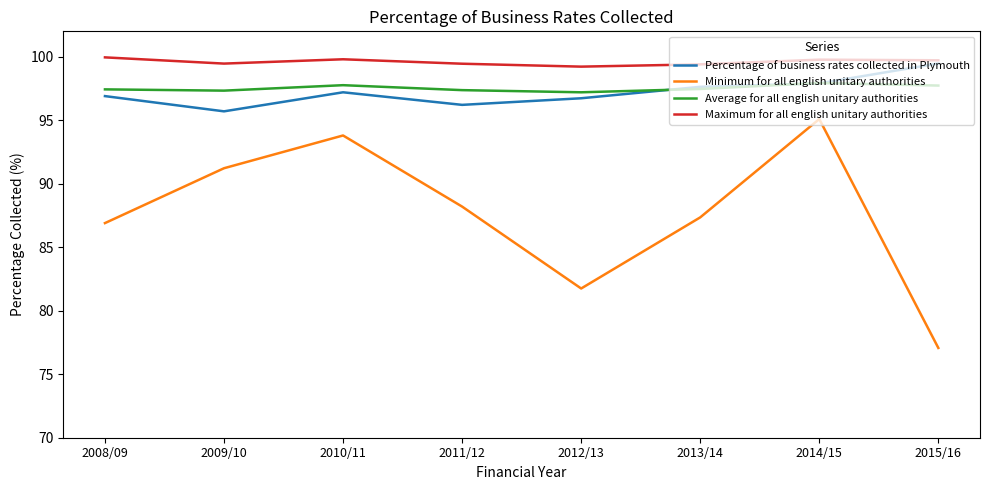

True or false: Minimum for all english unitary authorities and Percentage of business rates collected in Plymouth cross at least once.

False